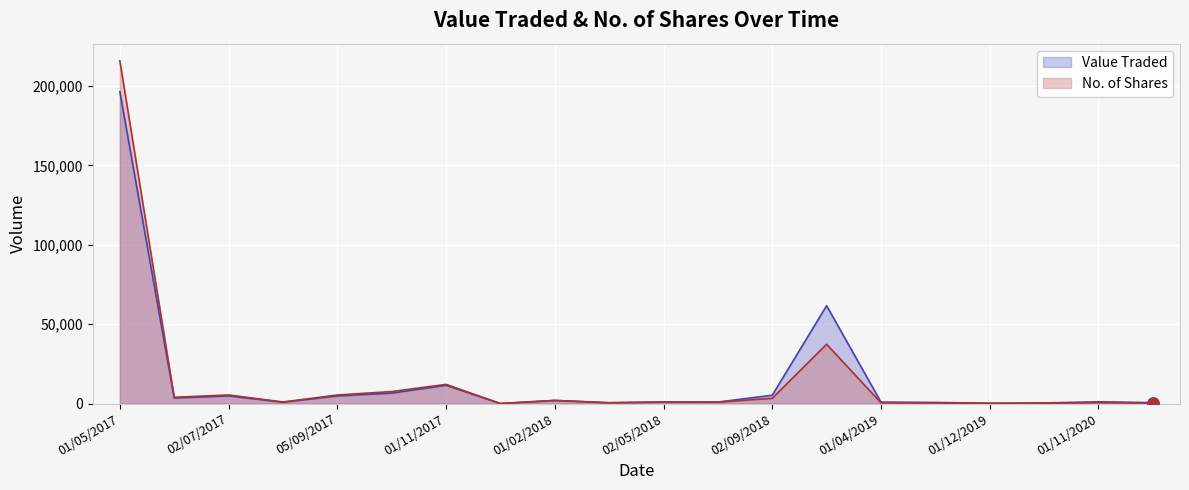

Between 01/11/2020 and 01/07/2018, which is larger?

01/11/2020